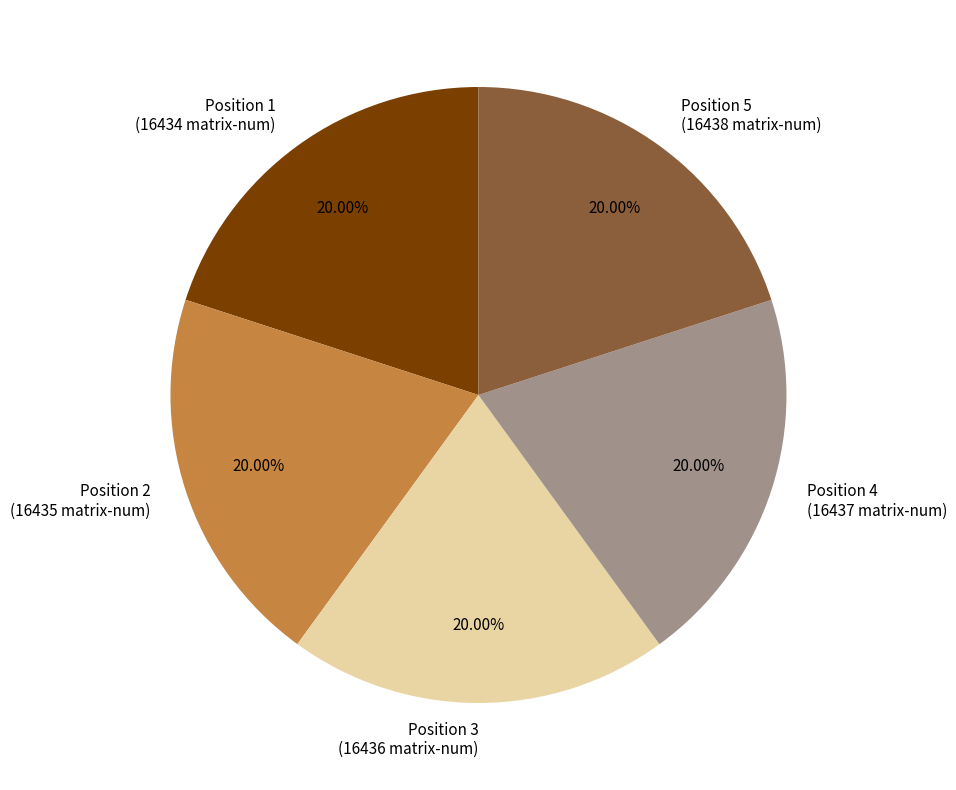

Does any single category account for the majority?

No